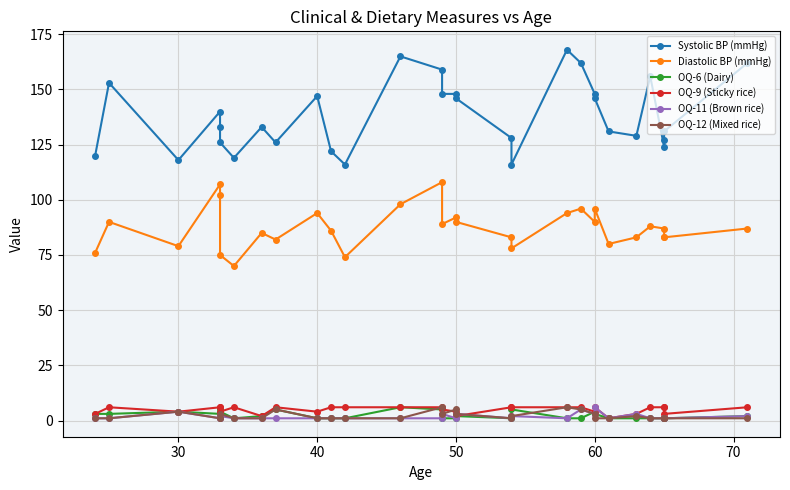

Reading left to right, list all the values displayed in this chart.

Systolic BP (mmHg): 120	153	118	140	133	126	119	133	126	147	122	116	165	159	148	148	146	128	116	168	162	148	146	131	129	156	124	127	131	162
Diastolic BP (mmHg): 76	90	79	107	102	75	70	85	82	94	86	74	98	108	89	92	90	83	78	94	96	90	96	80	83	88	87	83	83	87
OQ-6 (Dairy): 3	3	4	3	5	4	1	2	5	1	1	1	6	5	1	1	2	1	5	1	1	4	3	1	1	1	1	1	1	2
OQ-9 (Sticky rice): 3	6	4	6	6	4	6	2	6	4	6	6	6	6	5	4	2	6	6	6	6	4	6	1	3	6	6	6	3	6
OQ-11 (Brown rice): 1	1	4	1	1	2	1	1	1	1	1	1	1	1	3	1	3	1	2	1	5	3	6	1	3	1	1	1	1	2
OQ-12 (Mixed rice): 1	1	4	1	1	3	1	1	5	1	1	1	1	6	3	5	3	1	2	6	5	3	1	1	2	1	1	1	1	1